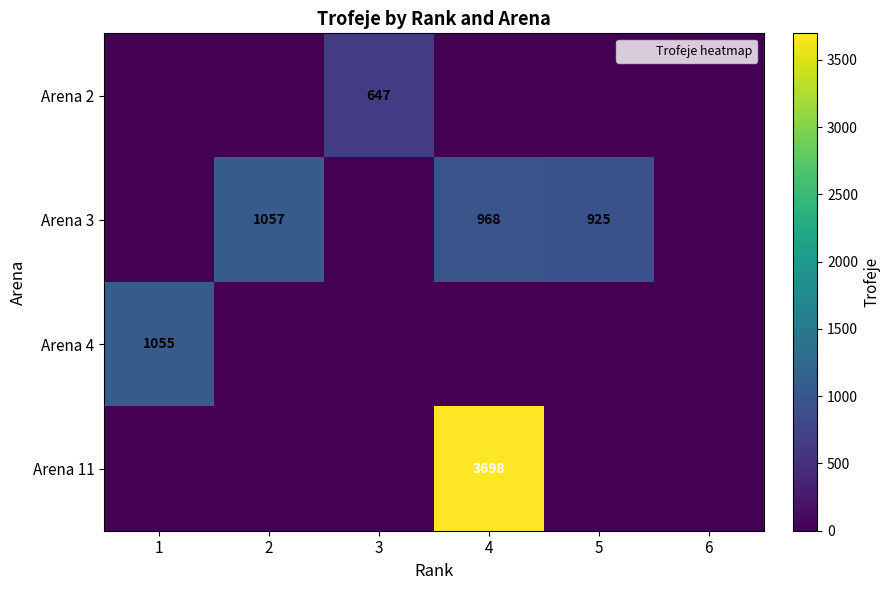

Is the value of Arena 2 at 3 greater than the value of Arena 3 at 4?

No